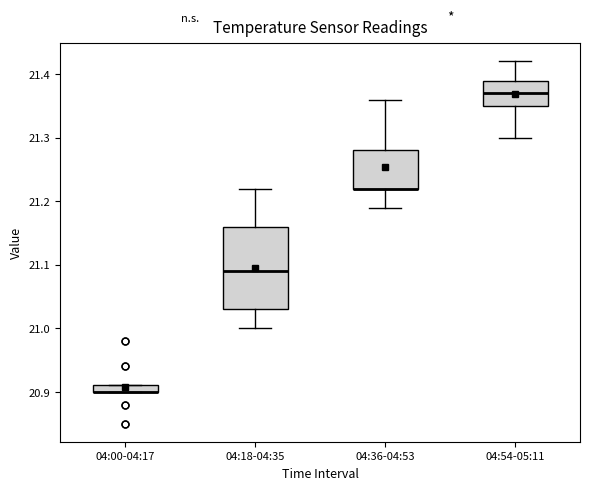

Where is the upper edge of the box for 04:54-05:11 on the y-axis? The values are not printed on the chart, so give them approximately, as read against the axis.

21.39